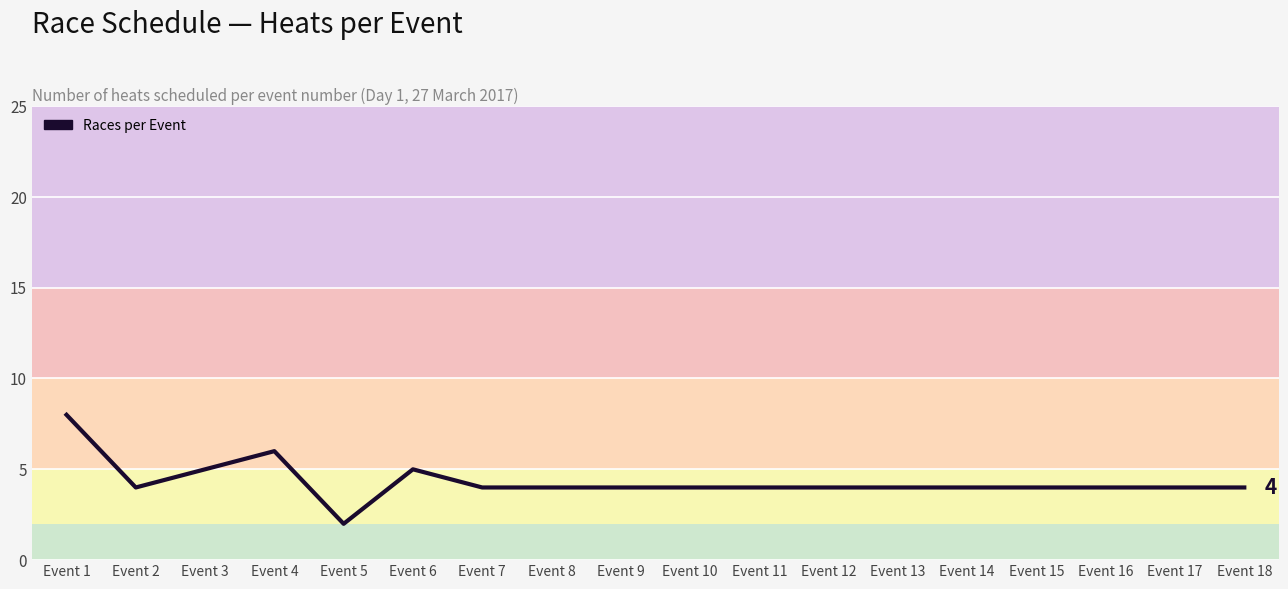

What is the greatest value displayed?

8